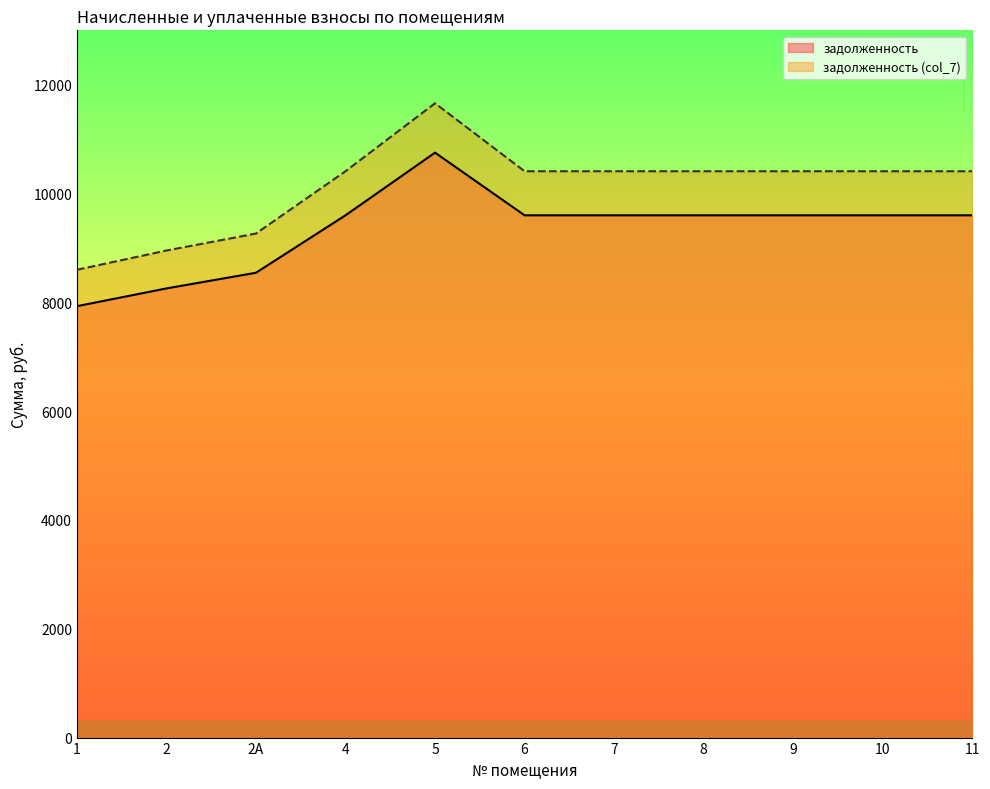

True or false: задолженность and задолженность (col_7) cross at least once.

False